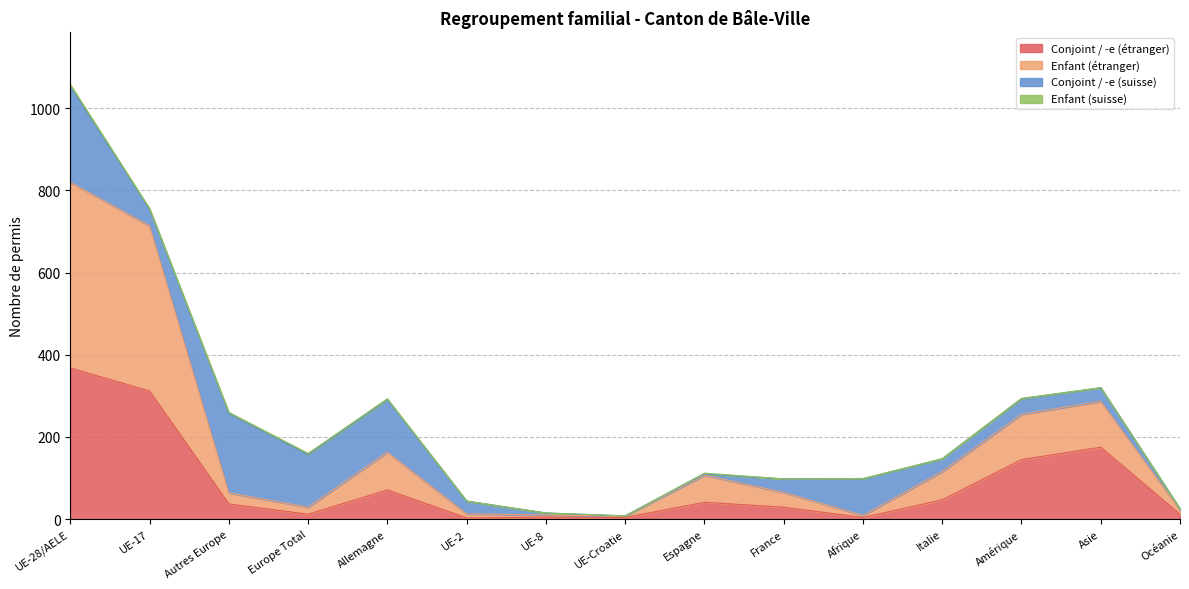

At which category is the sum across all series the highest?

UE-28/AELE